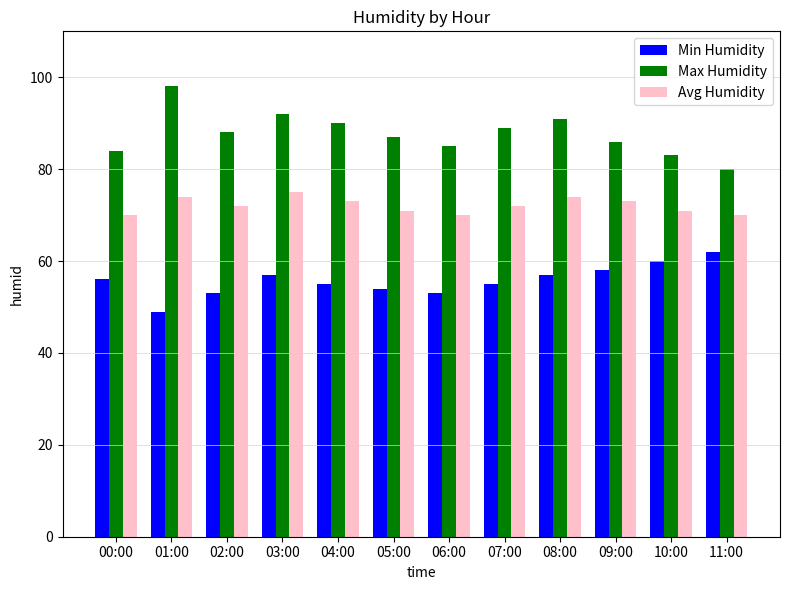

At which category does the chart reach its peak across all series?

01:00